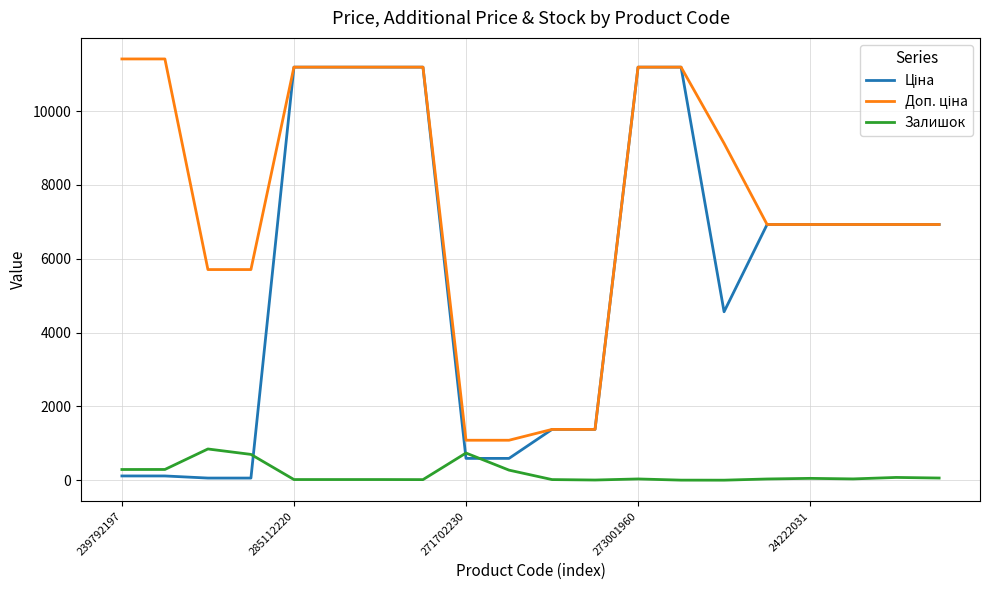

List the series in order of their overall mean, highest first.

Доп. ціна, Ціна, Залишок